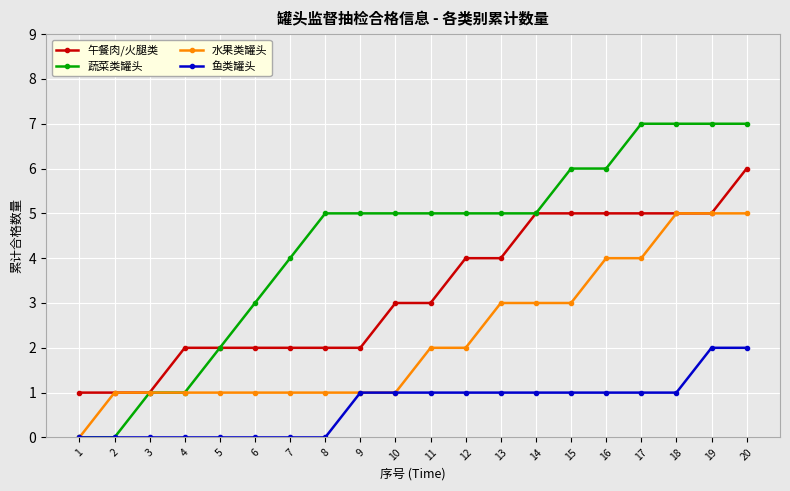

What is the difference between the maximum and minimum values in the 水果类罐头 series?

5